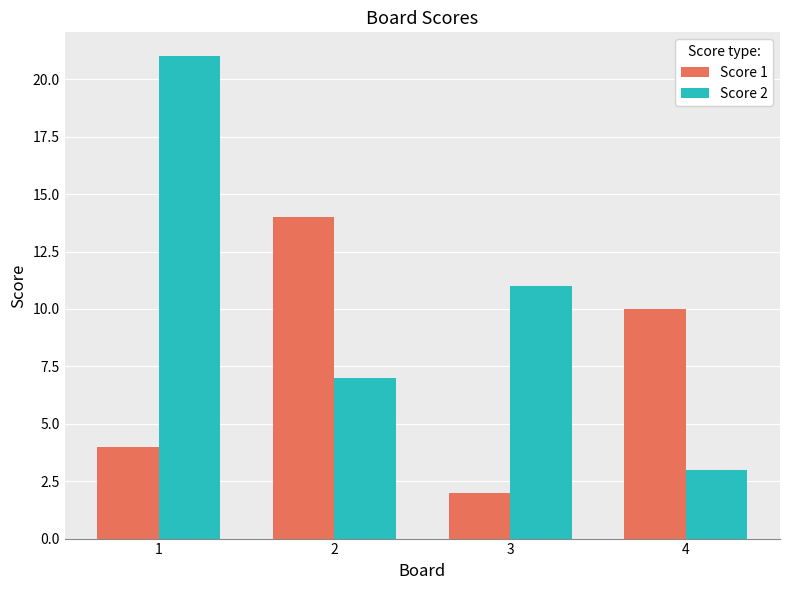

Which category has the lowest value in the Score 1 series?

3